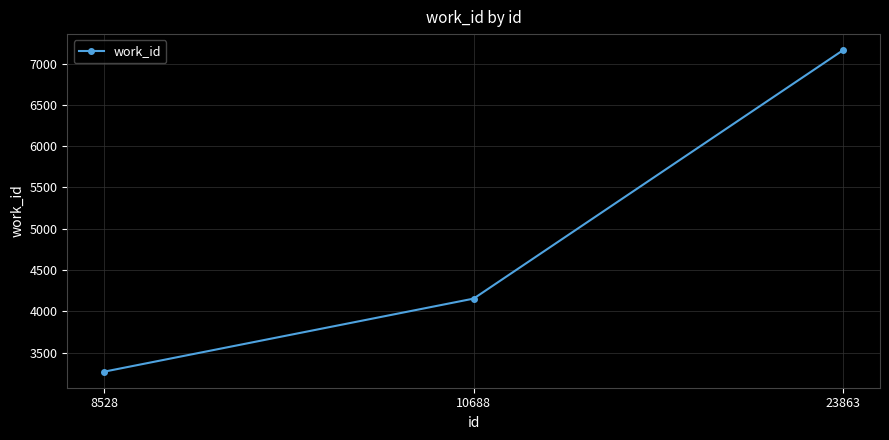

Reading right to left, what are all the values shown in this chart?

7163	4153	3268